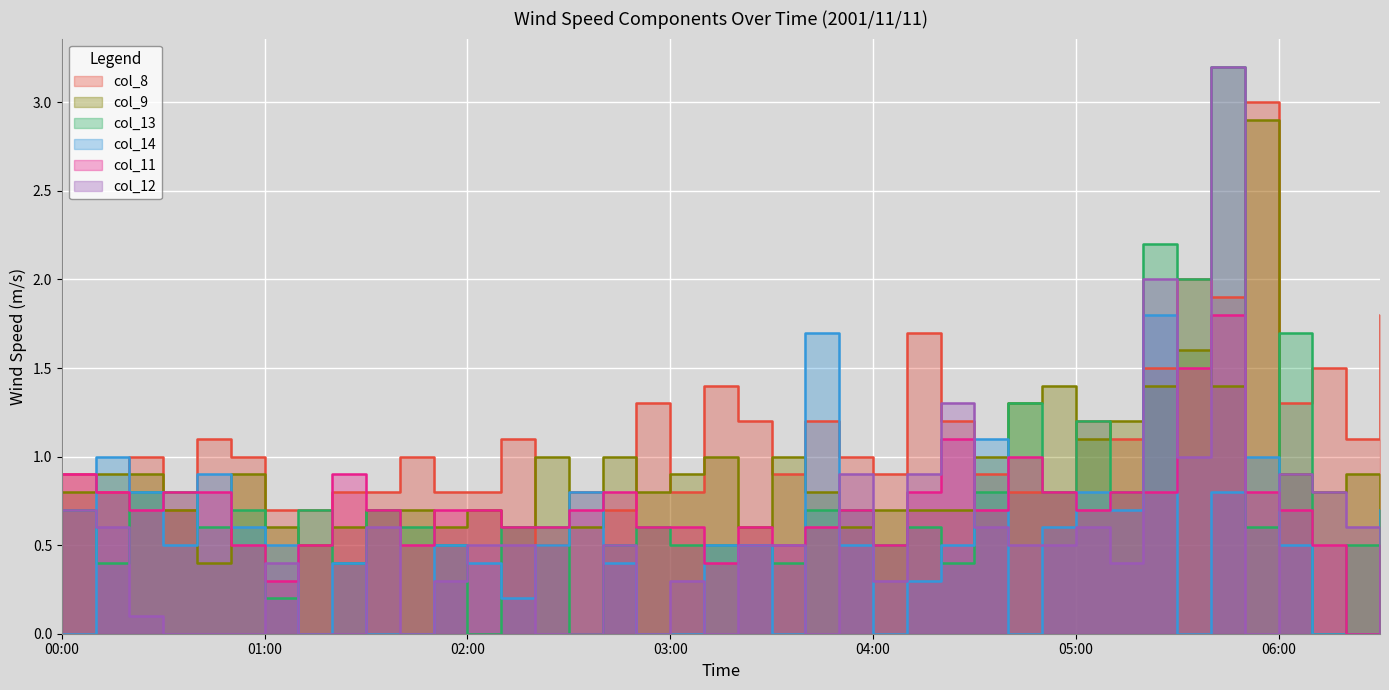

Reading left to right, transcribe all the data shown in this chart.

col_8: 0.9	0.8	1.0	0.7	1.1	1.0	0.7	0.7	0.8	0.8	1.0	0.8	0.8	1.1	0.5	0.8	0.7	1.3	0.8	1.4	1.2	0.9	1.2	1.0	0.9	1.7	1.2	0.9	0.8	0.8	1.2	1.1	1.5	2.0	1.9	3.0	1.3	1.5	1.1	1.8
col_9: 0.8	0.9	0.9	0.7	0.4	0.9	0.6	0.5	0.6	0.7	0.7	0.6	0.7	0.6	1.0	0.6	1.0	0.8	0.9	1.0	0.6	1.0	0.8	0.6	0.7	0.7	0.7	1.0	1.3	1.4	1.1	1.2	1.4	1.6	1.4	2.9	0.9	0.8	0.9	0.6
col_13: 0.7	0.4	0.8	0.8	0.6	0.7	0.2	0.7	0.4	0.7	0.6	0.5	0.0	0.6	0.6	0.0	0.5	0.6	0.5	0.5	0.5	0.4	0.7	0.7	0.5	0.6	0.4	0.8	1.3	0.8	1.2	0.8	2.2	2.0	3.2	0.6	1.7	0.0	0.5	0.7
col_14: 0.0	1.0	0.8	0.5	0.9	0.6	0.5	0.0	0.4	0.0	0.0	0.5	0.4	0.2	0.5	0.8	0.4	0.0	0.0	0.5	0.5	0.0	1.7	0.5	0.0	0.3	0.5	1.1	0.0	0.6	0.8	0.7	1.8	0.0	0.8	1.0	0.5	0.0	0.0	0.7
col_11: 0.9	0.8	0.7	0.8	0.8	0.5	0.3	0.5	0.9	0.7	0.5	0.7	0.7	0.6	0.6	0.7	0.8	0.6	0.6	0.4	0.6	0.5	0.6	0.7	0.5	0.8	1.1	0.7	1.0	0.8	0.7	0.8	0.8	1.5	1.8	0.8	0.7	0.5	0.0	0.5
col_12: 0.7	0.6	0.1	0.0	0.0	0.0	0.4	0.0	0.0	0.6	0.0	0.3	0.5	0.5	0.0	0.0	0.5	0.0	0.3	0.0	0.5	0.5	0.0	0.9	0.3	0.9	1.3	0.6	0.5	0.5	0.6	0.4	2.0	1.0	3.2	0.0	0.9	0.8	0.6	0.0